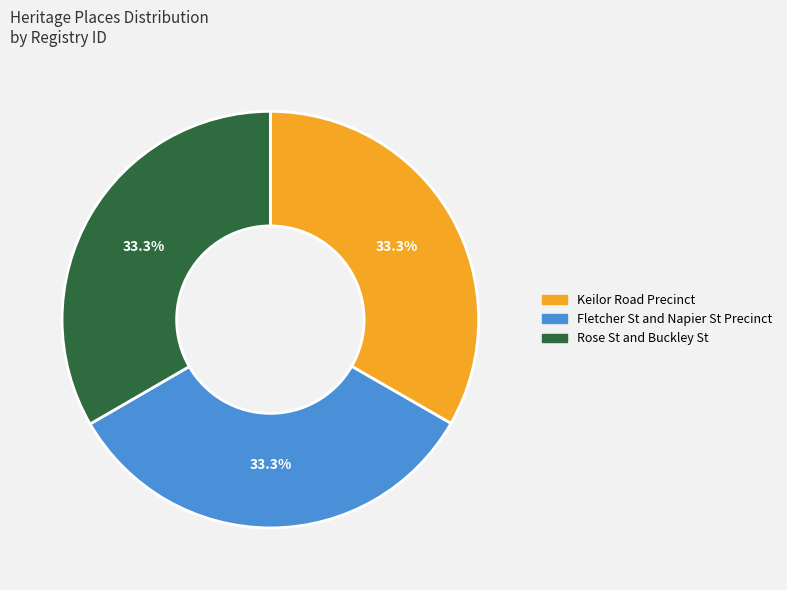

What is the ratio of the value at Rose St and Buckley St to the value at Keilor Road Precinct?

1.0